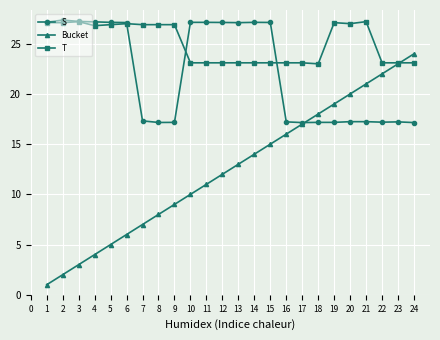

What is the difference between the highest and lowest values at 18?

5.8